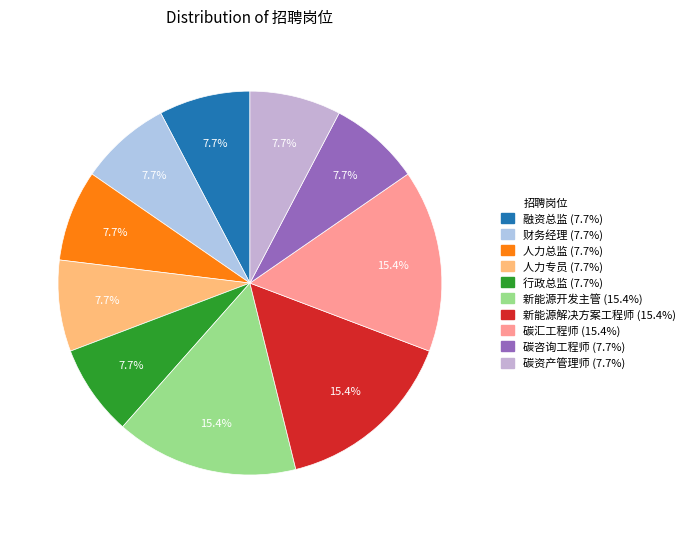

How many segments does this pie chart have?

10